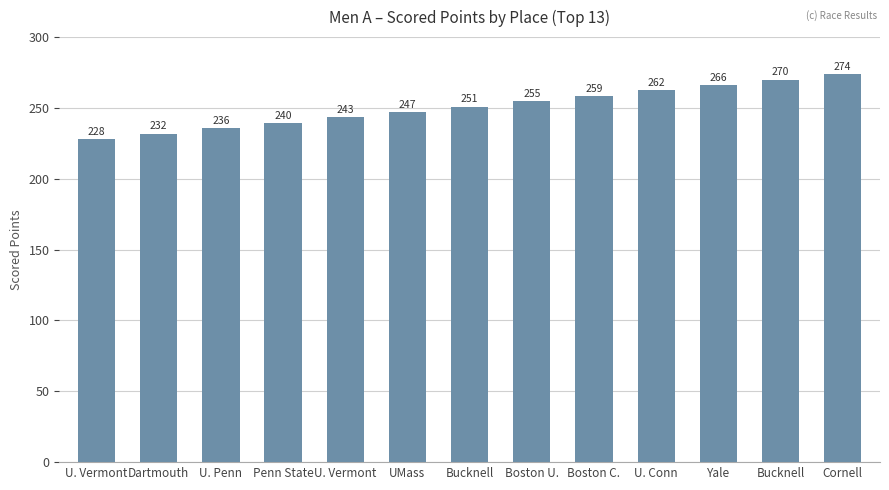

Where is the data nearest to the value 250?

Bucknell